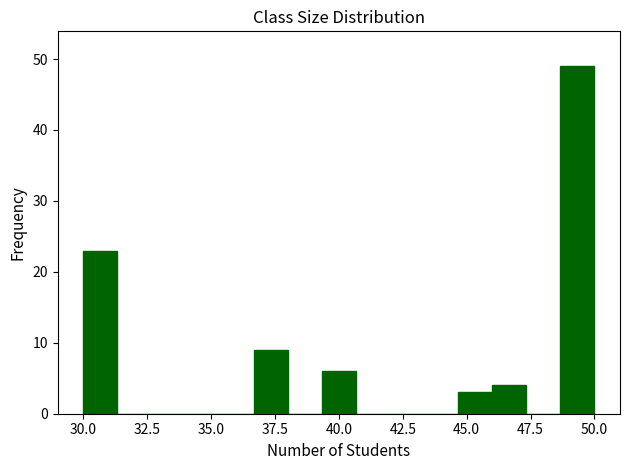

Around what value on the x-axis is the tallest bar? Give the approximate position of its centre, as read against the axis.

49.5